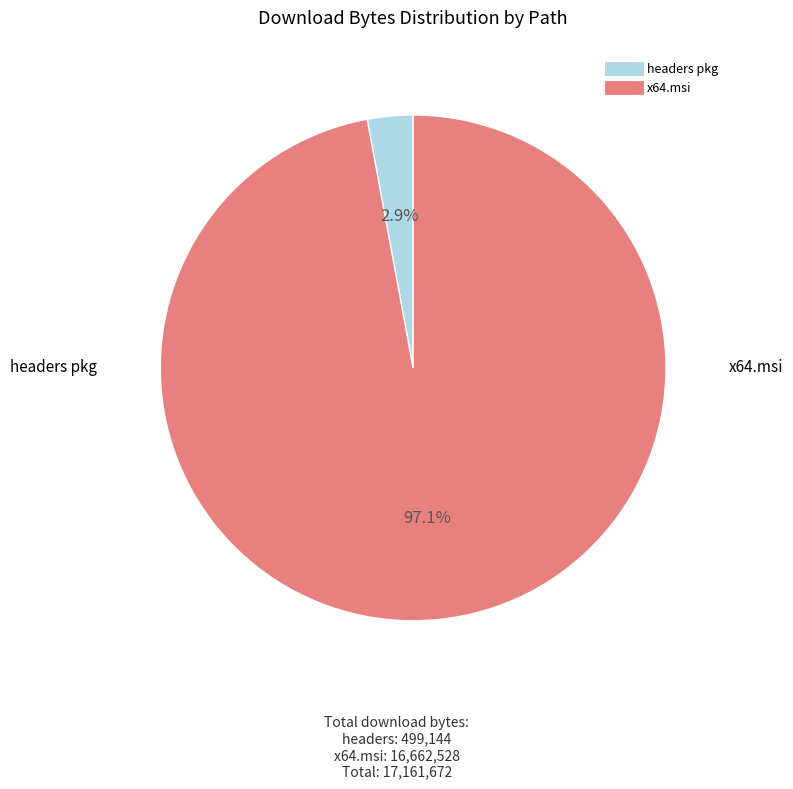

Is there any slice that represents more than half of the pie?

Yes